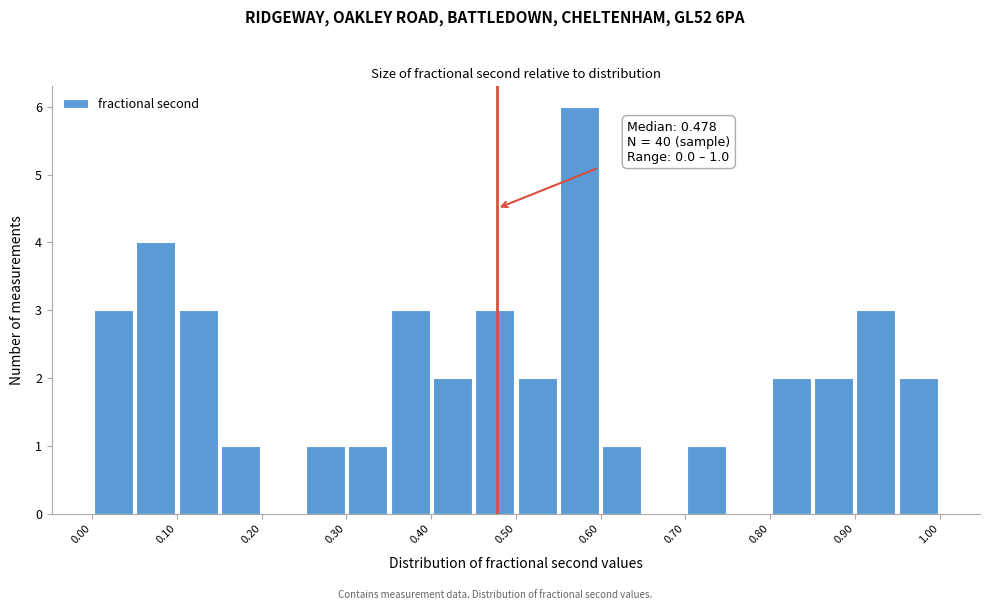

Which range on the x-axis has the tallest bar?

0.55 to 0.60